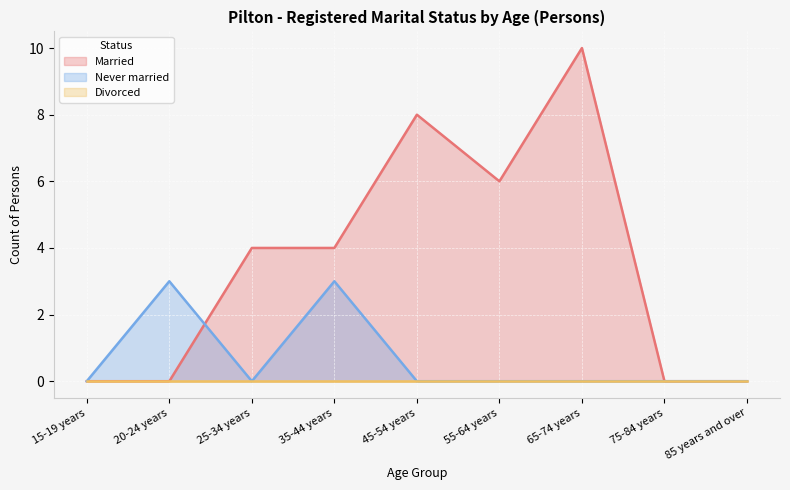

In Married, how many points are higher than both neighbors (excluding endpoints)?

2